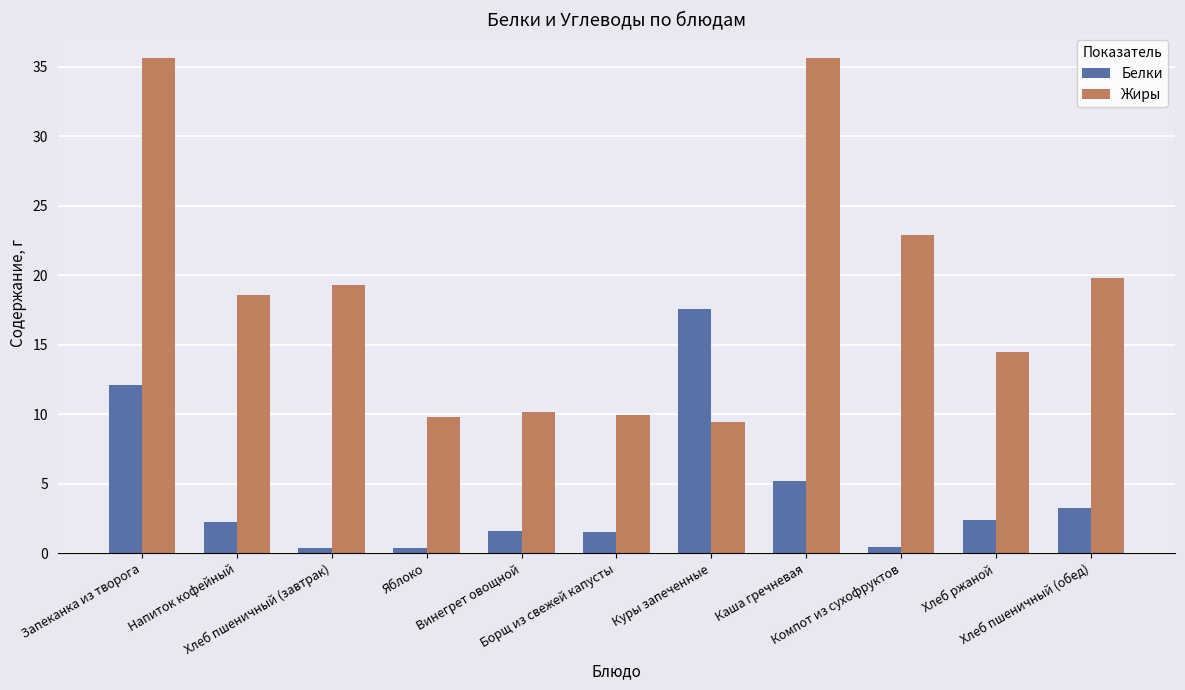

Rank the series by their average value, from lowest to highest.

Белки, Жиры